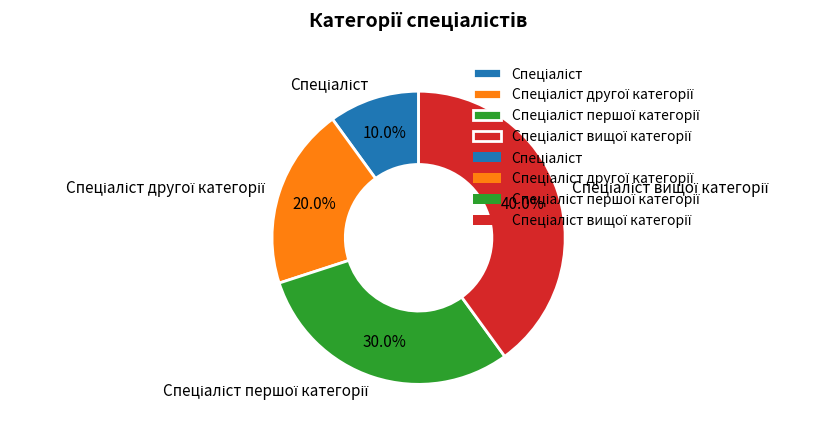

Is there any slice that represents more than half of the pie?

No